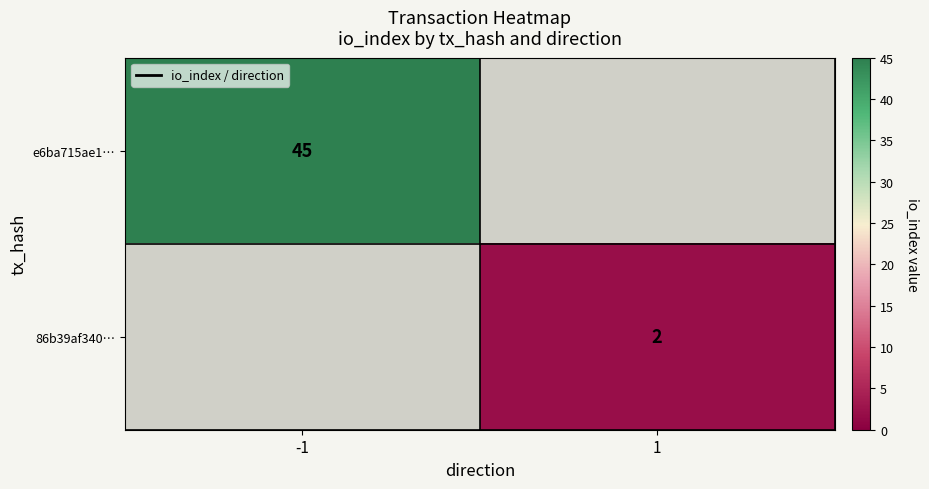

The e6ba715ae1… series shows 14 at -1. True or false?

False